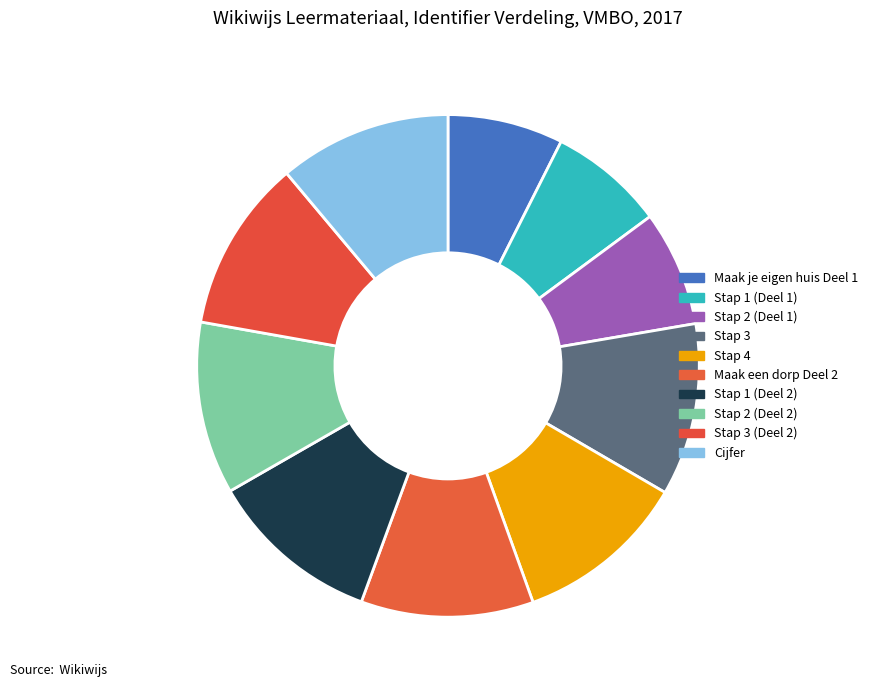

Do Cijfer and Stap 1 (Deel 1) together represent more than half of the pie?

No